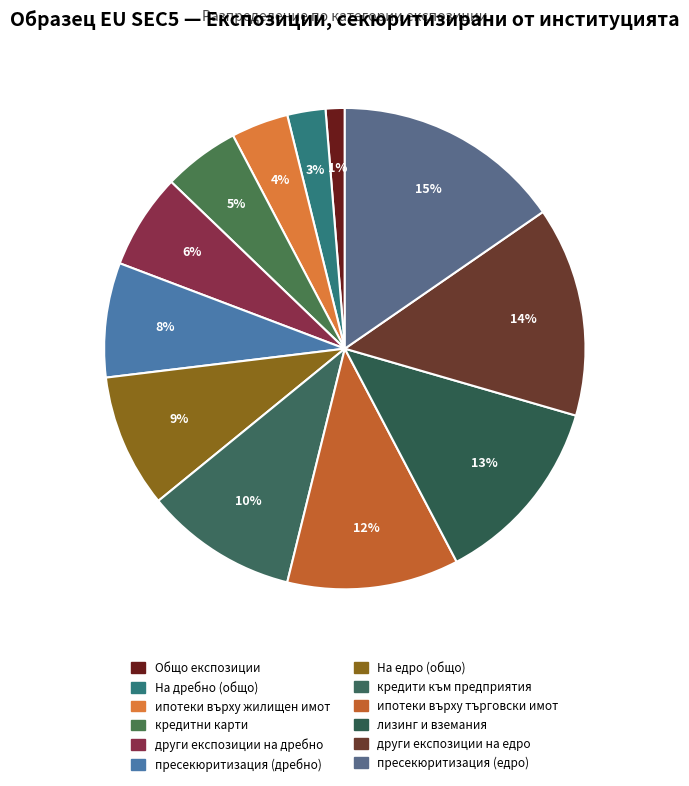

Rank the categories by value from lowest to highest.

Общо експозиции, На дребно (общо), ипотеки върху жилищен имот, кредитни карти, други експозиции на дребно, пресекюритизация (дребно), На едро (общо), кредити към предприятия, ипотеки върху търговски имот, лизинг и вземания, други експозиции на едро, пресекюритизация (едро)